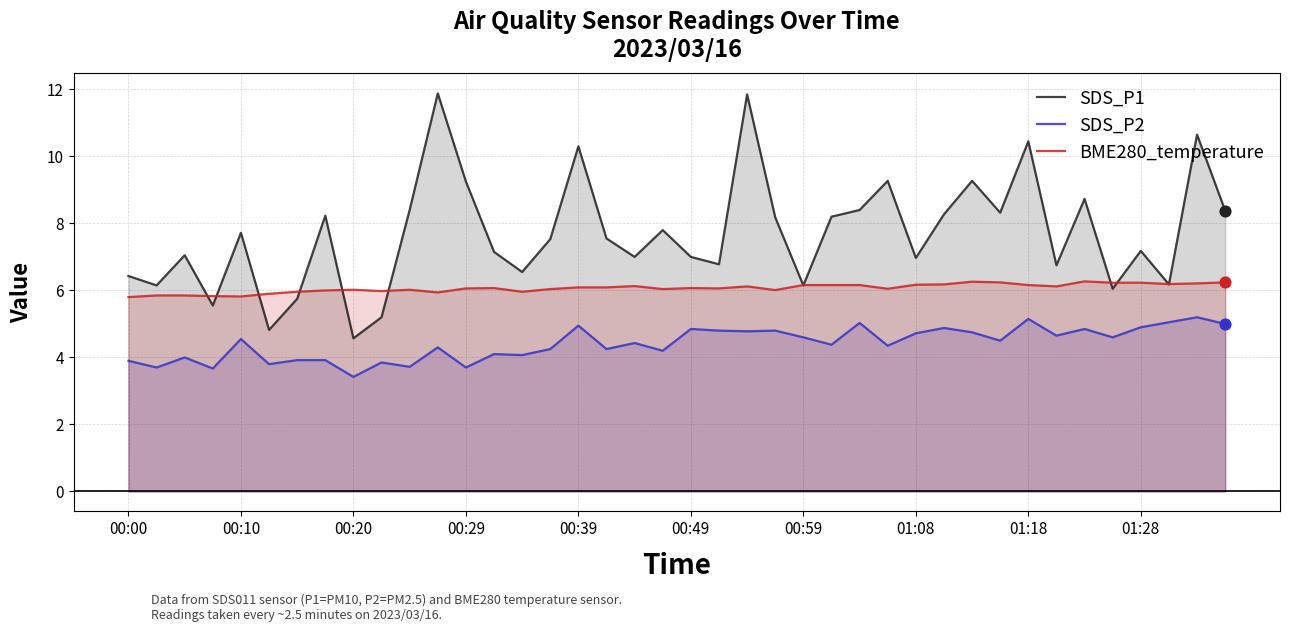

At how many categories does at least one series exceed 10?

5